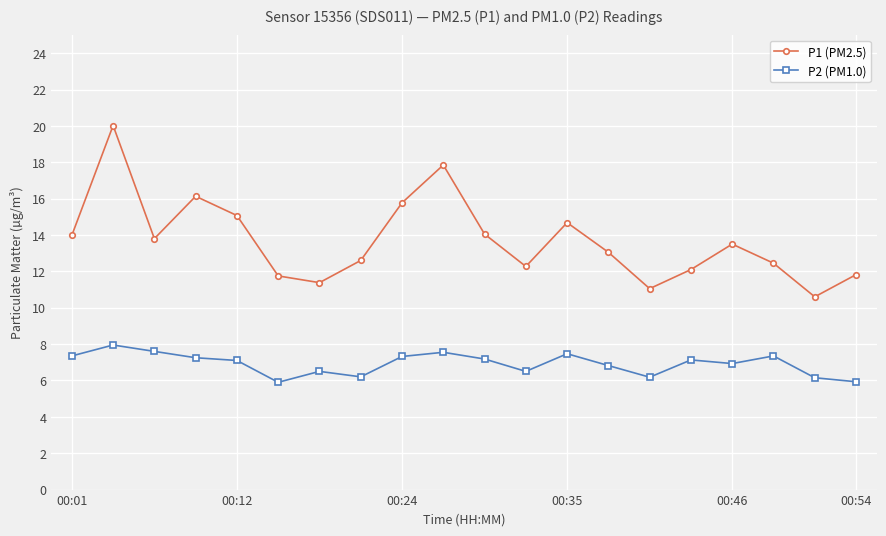

Which series has the largest range (max minus min)?

P1 (PM2.5)